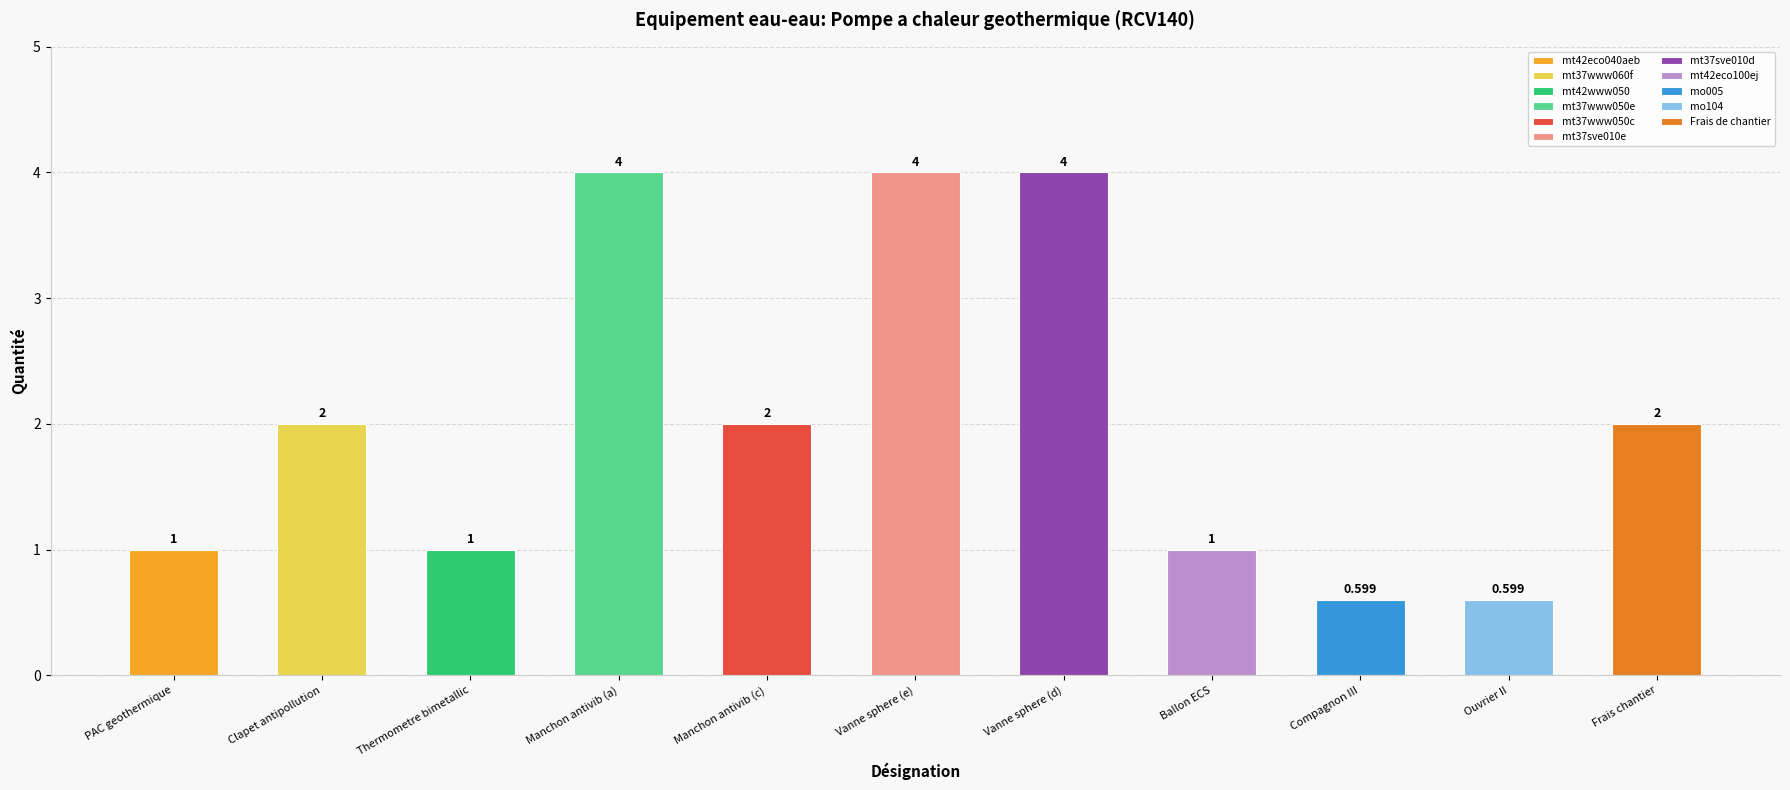

Are the bars grouped side by side (vs. stacked)?

No